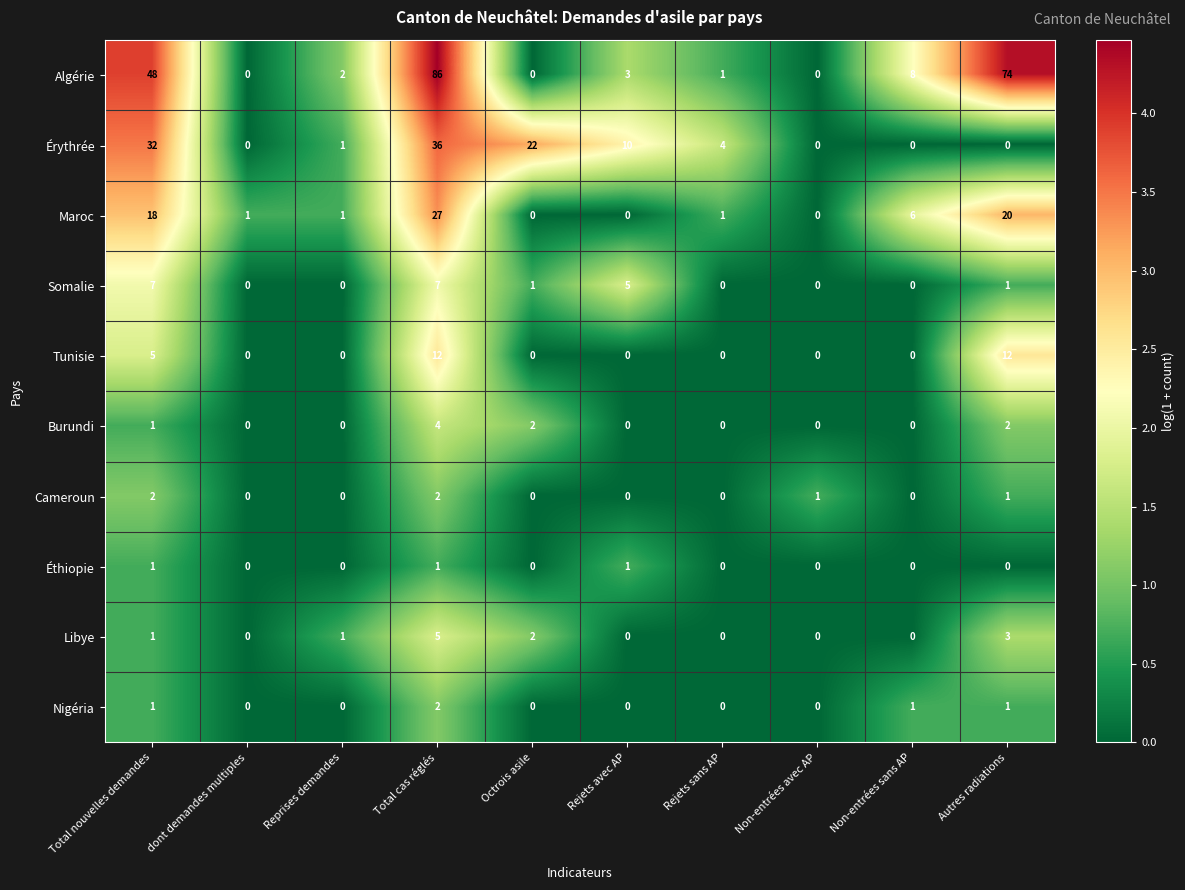

Between Octrois asile and Rejets avec AP, which series saw the biggest shift?

Érythrée